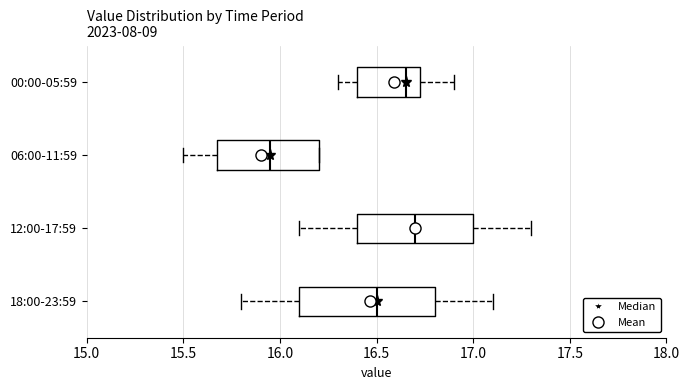

Which box's median line is the furthest to the left?

06:00-11:59